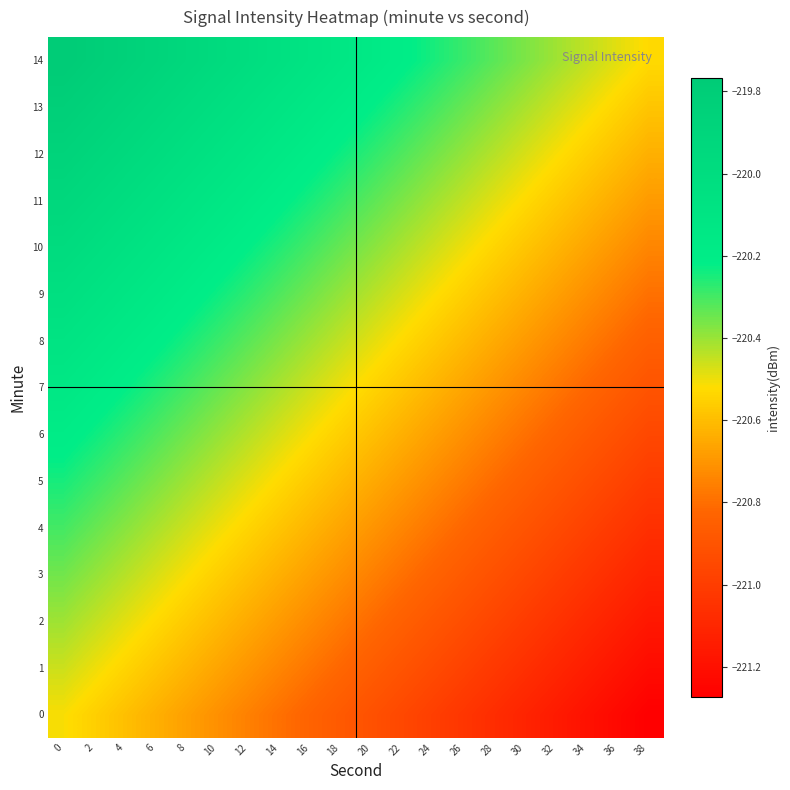

At 8, list the series in order from smallest to largest.

0, 1, 2, 3, 4, 5, 6, 7, 8, 9, 10, 11, 12, 13, 14